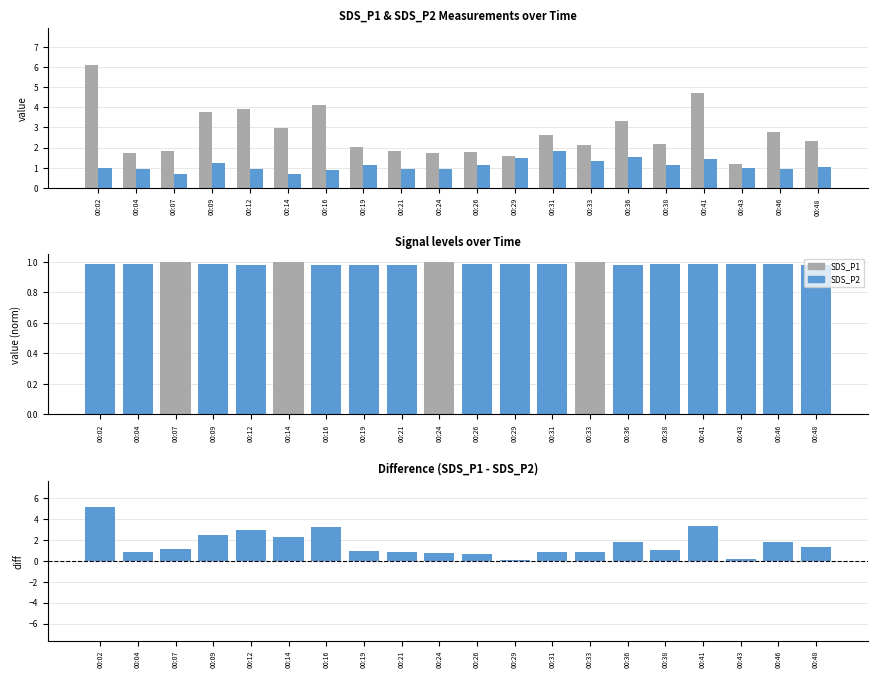

What is the sum of all SDS_P1 values?

54.8